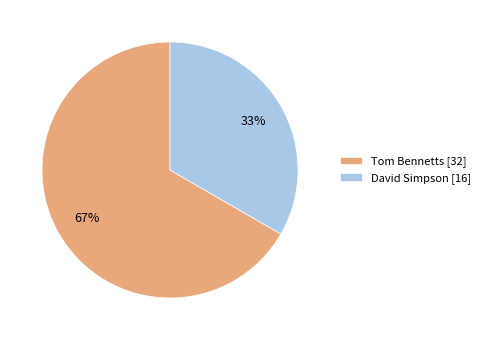

To the nearest percent, what portion does David Simpson represent?

33%